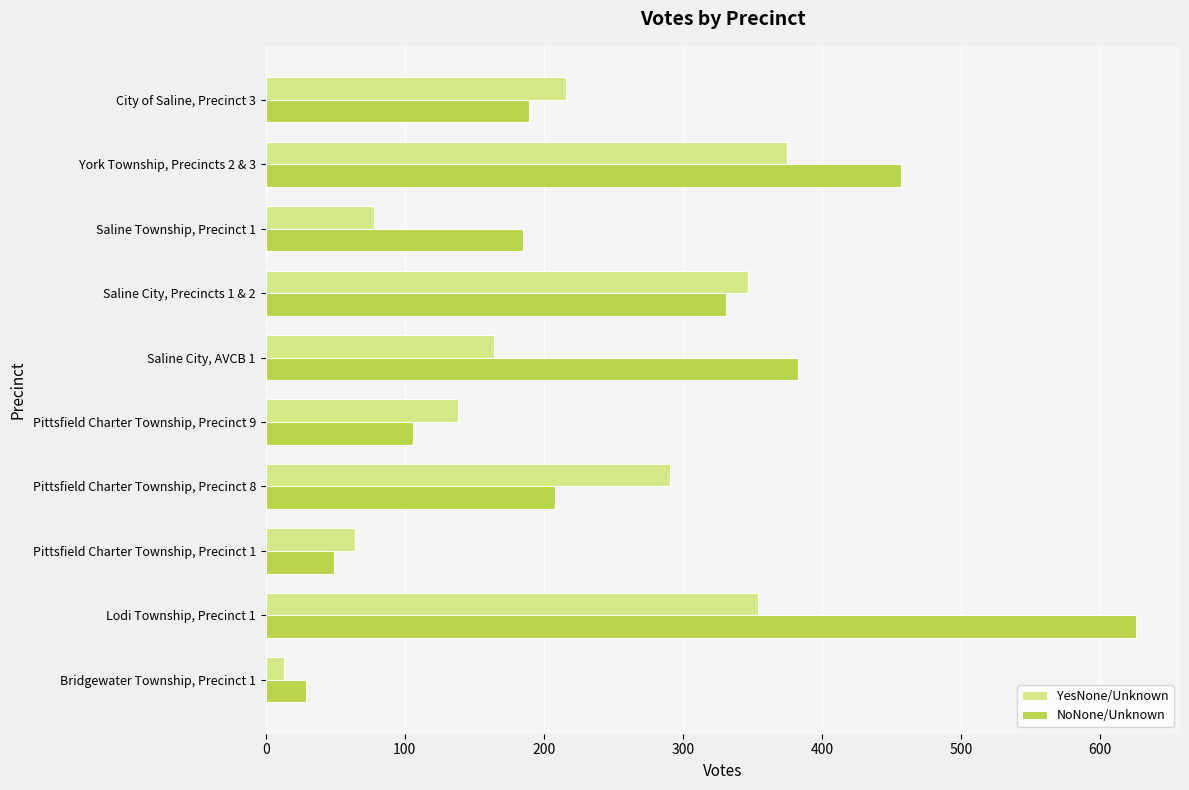

Which series has the widest spread of values?

NoNone/Unknown